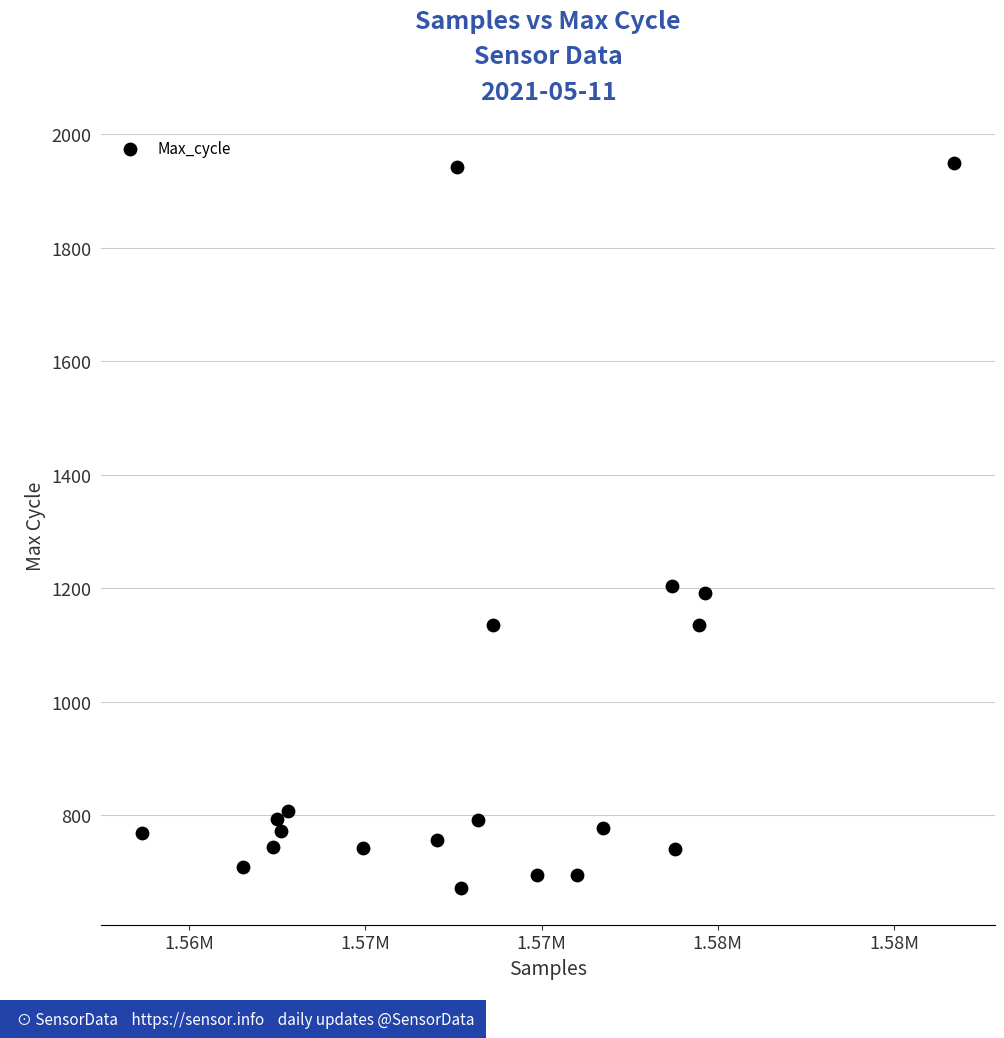

What is the range of Y values (max minus min)?

1279